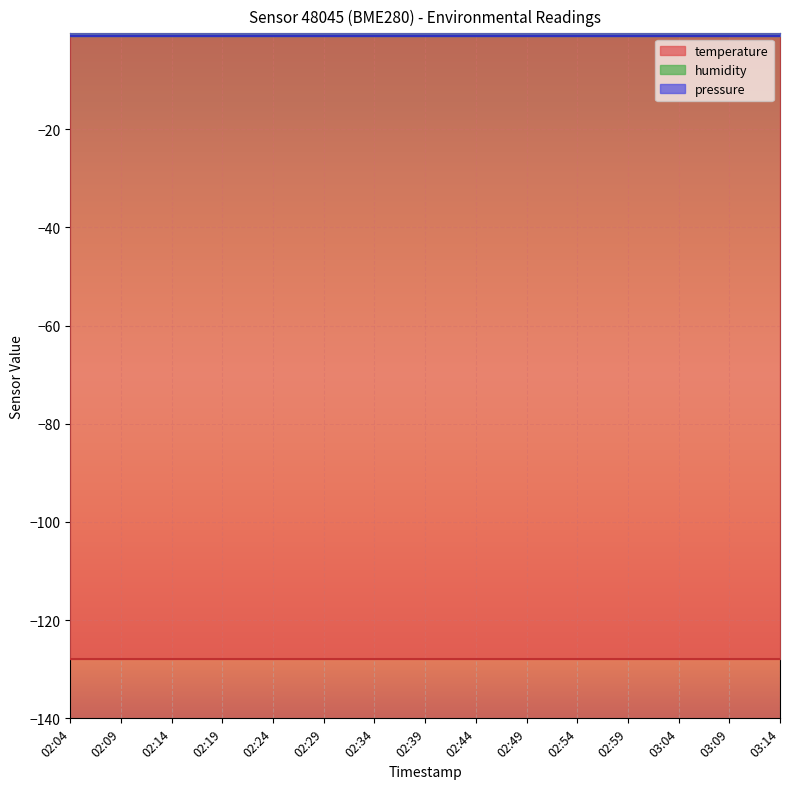

Which series changed the most between 02:39 and 02:54?

temperature